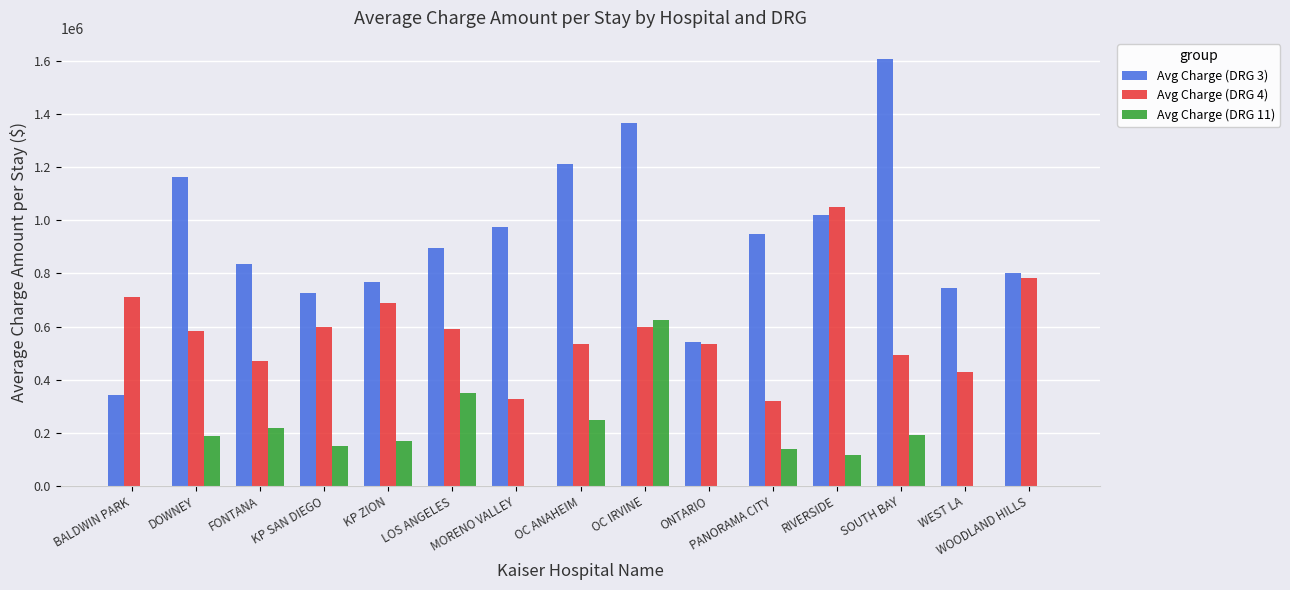

Where does the Avg Charge (DRG 4) series first go above 584398?

BALDWIN PARK